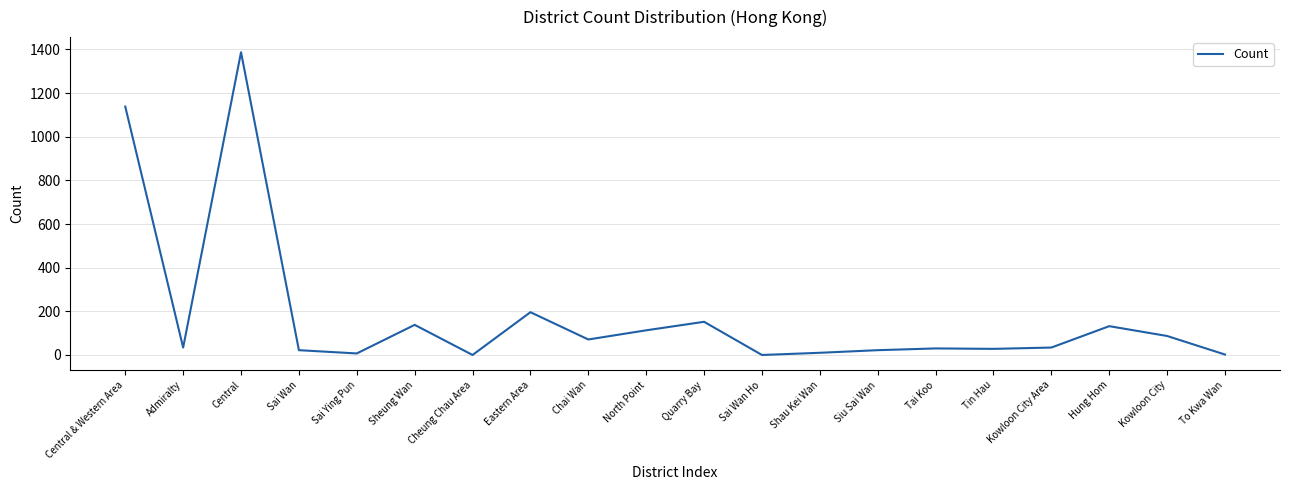

What is the difference between the maximum and minimum values?

1387